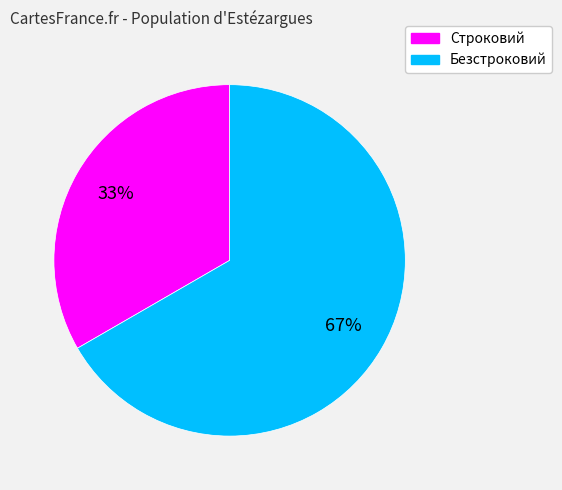

To the nearest percent, what is the average slice percentage?

50%